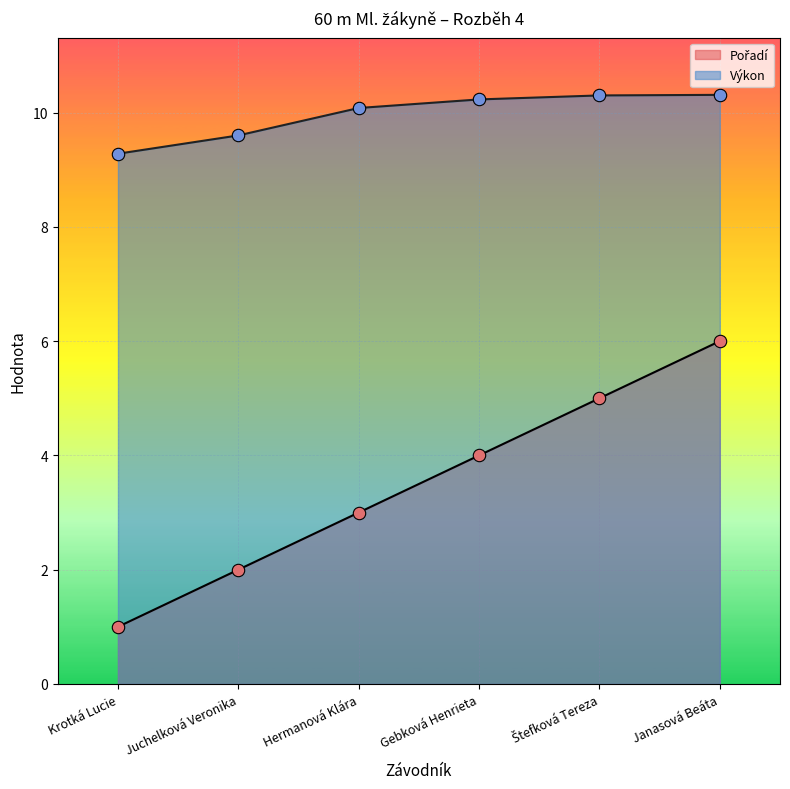

At which category is the sum across all series the highest?

Janasová Beáta